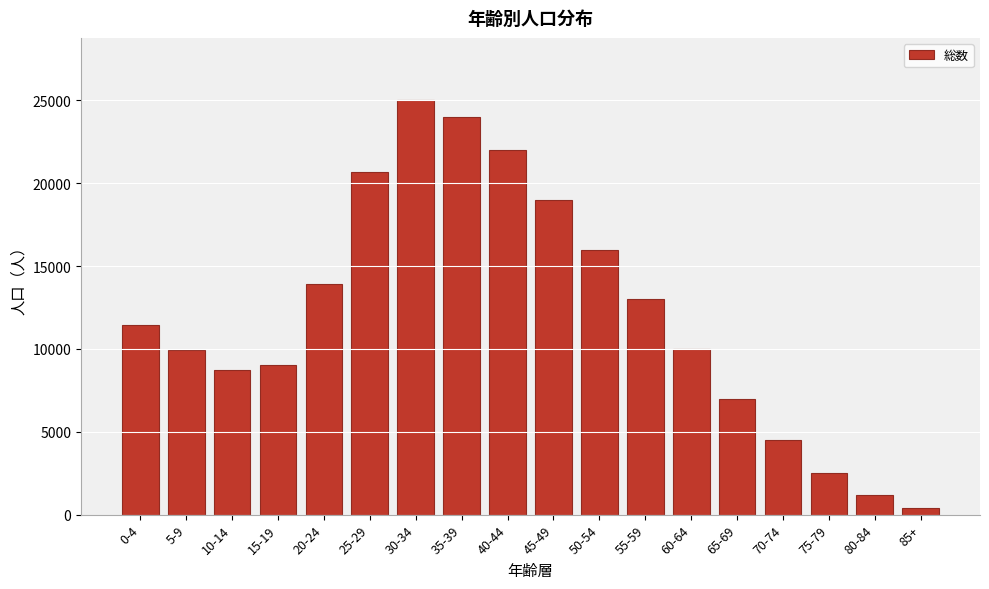

What is the greatest value displayed?

25025